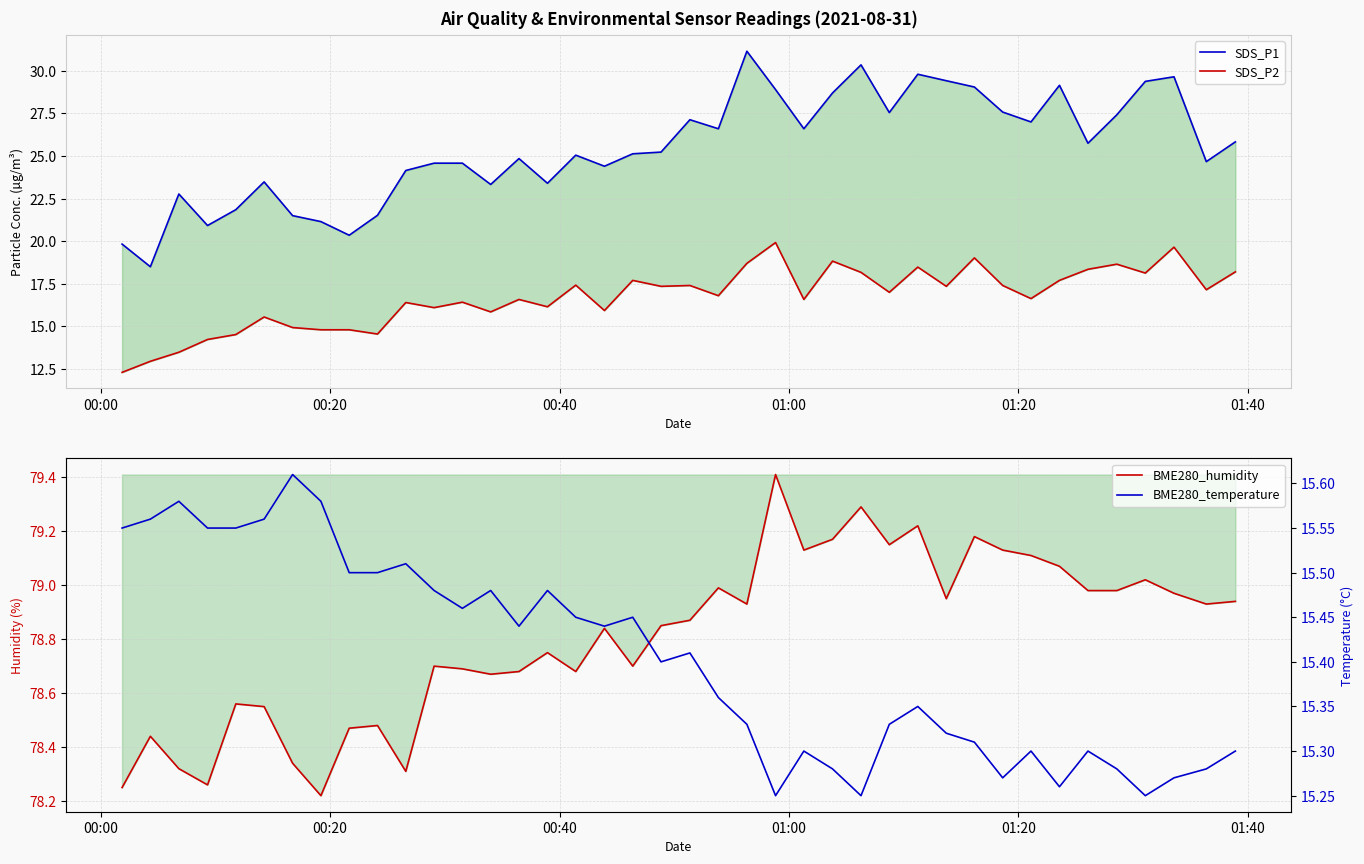

Rank the series by their maximum value, from highest to lowest.

BME280_humidity, SDS_P1, SDS_P2, BME280_temperature